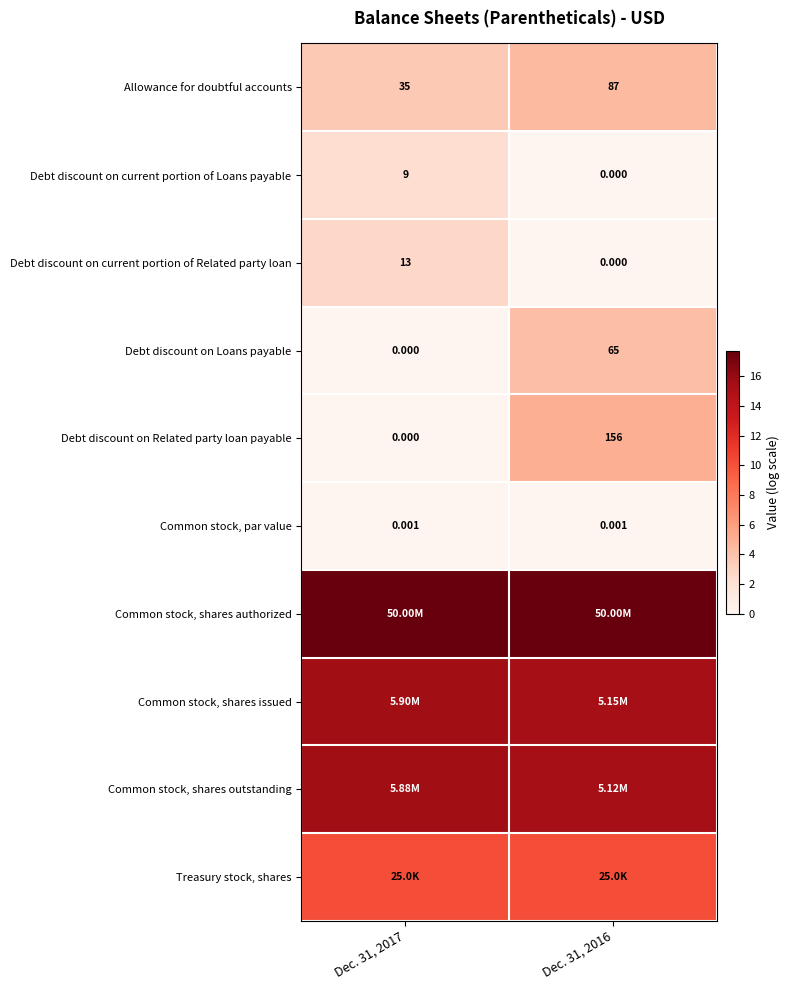

Between Dec. 31, 2016 and Dec. 31, 2017, which is larger?

Dec. 31, 2016